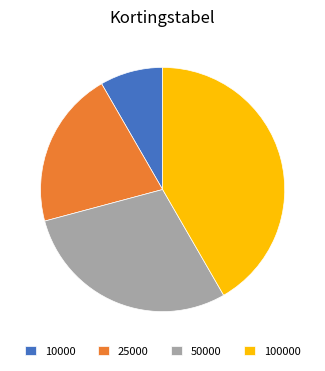

Combined, do 50000 and 10000 account for over 50%?

No